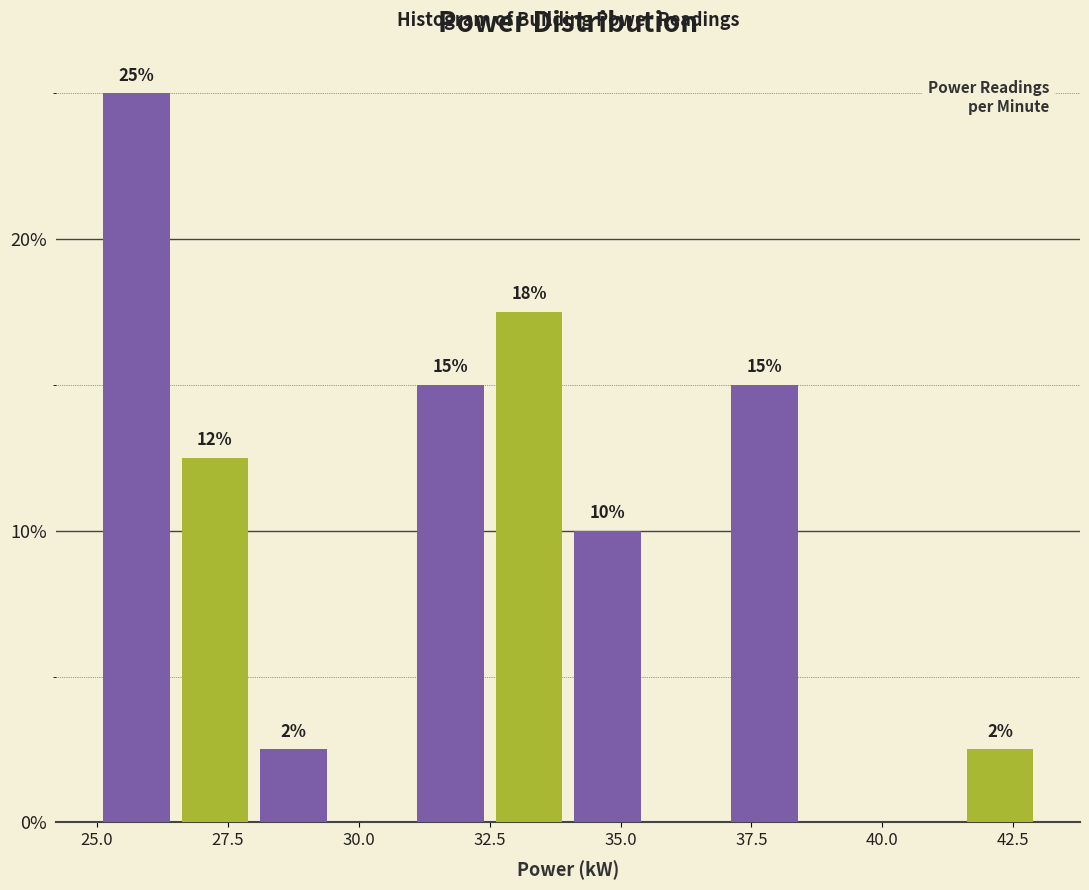

Around what value on the x-axis is the tallest bar? Give the approximate position of its centre, as read against the axis.

26.0